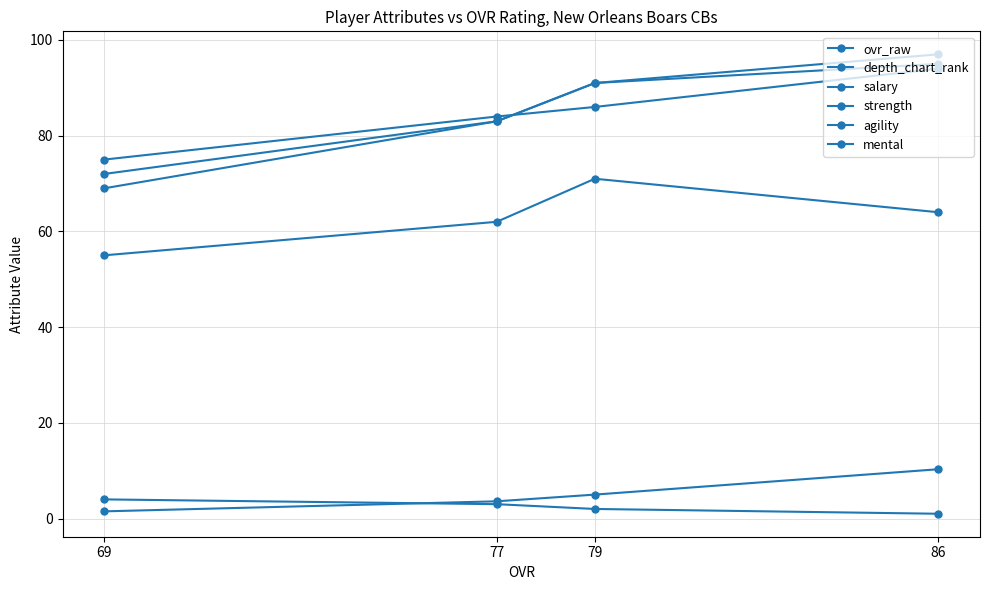

What is the lowest value of the salary series?

1.5